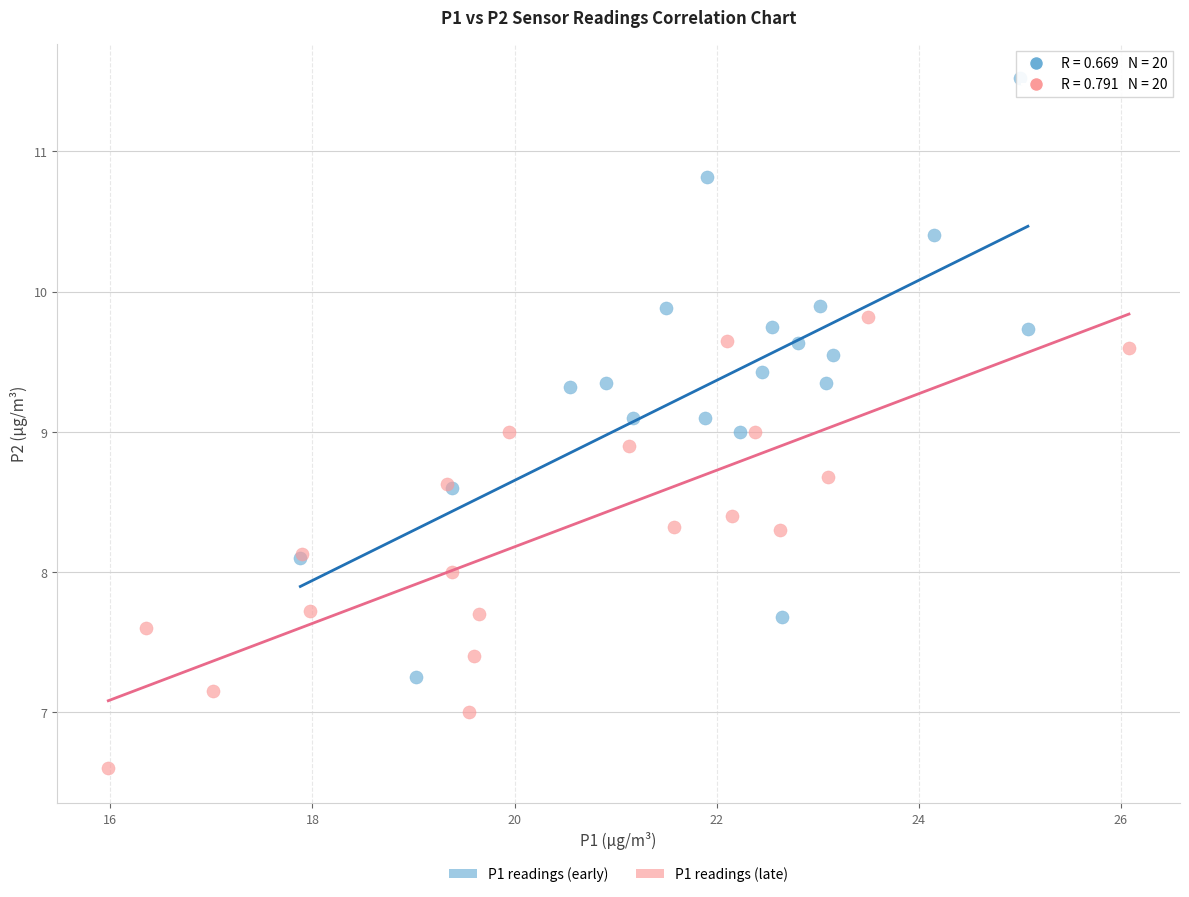

Which series reaches the maximum Y coordinate?

P1 readings (early)